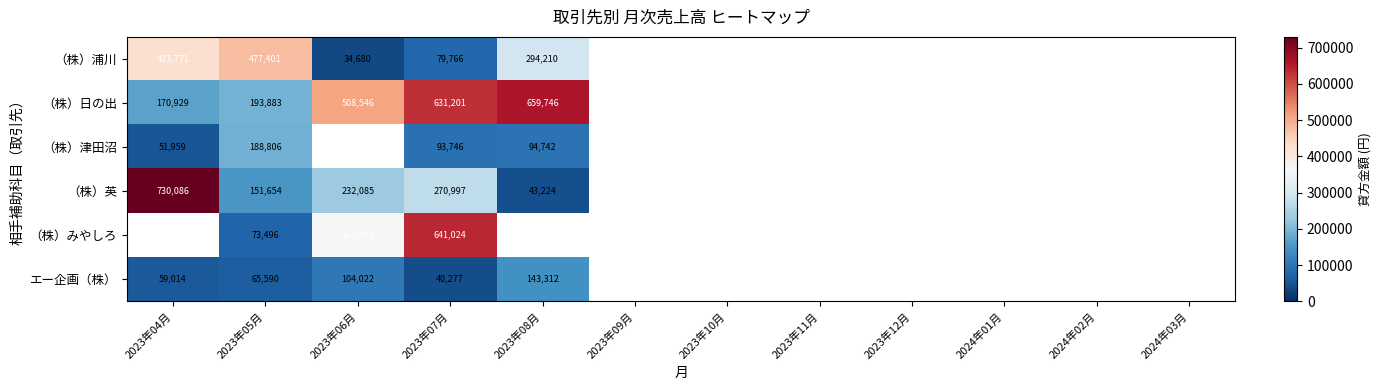

What is the maximum value shown in the chart?

730086.0